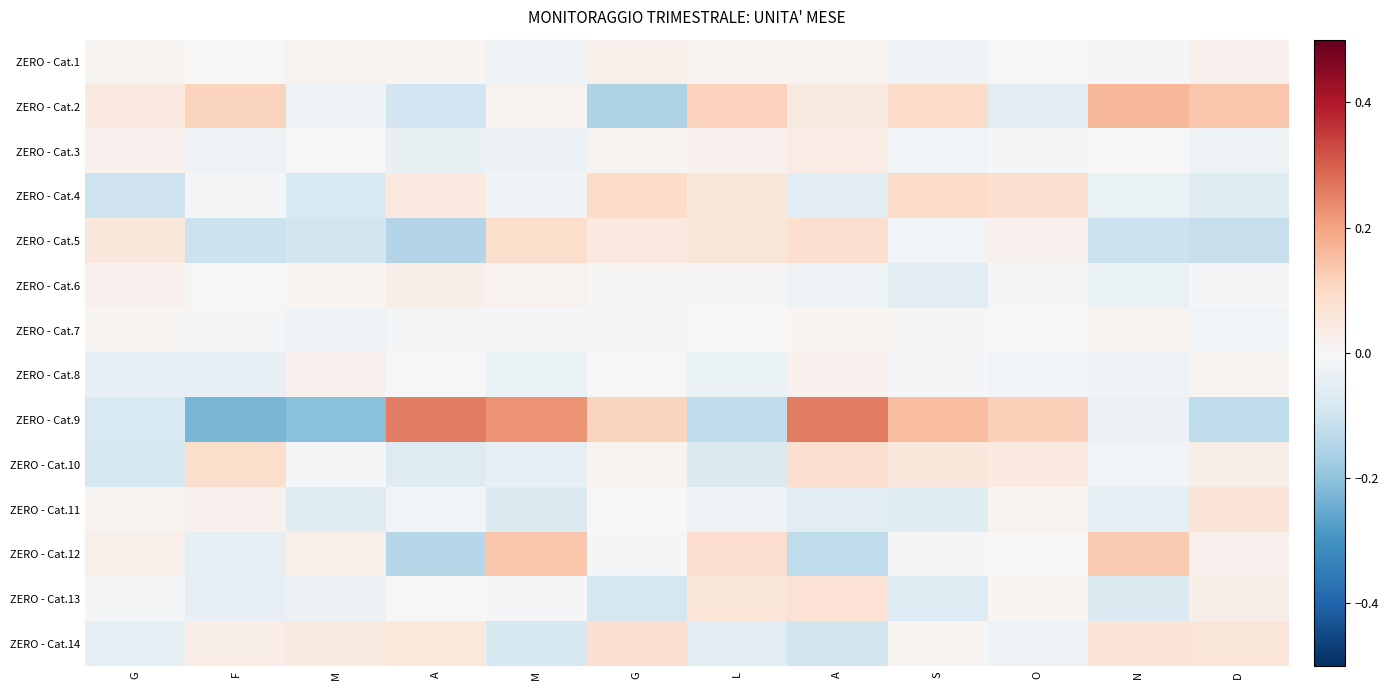

Reading right to left, extract all data points from this chart.

ZERO - Cat.1: D=0.0	N=-0.0	O=-0.0	S=-0.0	A=0.0	L=0.0	G=0.0	M=-0.0	A=0.0	M=0.0	F=-0.0	G=0.0
ZERO - Cat.2: D=0.1	N=0.2	O=-0.1	S=0.1	A=0.0	L=0.1	G=-0.2	M=0.0	A=-0.1	M=-0.0	F=0.1	G=0.1
ZERO - Cat.3: D=-0.0	N=-0.0	O=-0.0	S=-0.0	A=0.0	L=0.0	G=0.0	M=-0.0	A=-0.0	M=-0.0	F=-0.0	G=0.0
ZERO - Cat.4: D=-0.1	N=-0.0	O=0.1	S=0.1	A=-0.1	L=0.1	G=0.1	M=-0.0	A=0.0	M=-0.1	F=-0.0	G=-0.1
ZERO - Cat.5: D=-0.1	N=-0.1	O=0.0	S=-0.0	A=0.1	L=0.1	G=0.0	M=0.1	A=-0.1	M=-0.1	F=-0.1	G=0.1
ZERO - Cat.6: D=-0.0	N=-0.0	O=-0.0	S=-0.1	A=-0.0	L=0.0	G=0.0	M=0.0	A=0.0	M=0.0	F=-0.0	G=0.0
ZERO - Cat.7: D=-0.0	N=0.0	O=-0.0	S=0.0	A=0.0	L=0.0	G=0.0	M=-0.0	A=-0.0	M=-0.0	F=-0.0	G=0.0
ZERO - Cat.8: D=0.0	N=-0.0	O=-0.0	S=-0.0	A=0.0	L=-0.0	G=0.0	M=-0.0	A=-0.0	M=0.0	F=-0.0	G=-0.0
ZERO - Cat.9: D=-0.1	N=-0.0	O=0.1	S=0.2	A=0.3	L=-0.1	G=0.1	M=0.2	A=0.3	M=-0.2	F=-0.2	G=-0.1
ZERO - Cat.10: D=0.0	N=-0.0	O=0.0	S=0.1	A=0.1	L=-0.1	G=0.0	M=-0.0	A=-0.1	M=-0.0	F=0.1	G=-0.1
ZERO - Cat.11: D=0.1	N=-0.0	O=0.0	S=-0.1	A=-0.1	L=-0.0	G=-0.0	M=-0.1	A=-0.0	M=-0.1	F=0.0	G=0.0
ZERO - Cat.12: D=0.0	N=0.1	O=-0.0	S=-0.0	A=-0.1	L=0.1	G=-0.0	M=0.1	A=-0.1	M=0.0	F=-0.0	G=0.0
ZERO - Cat.13: D=0.0	N=-0.1	O=0.0	S=-0.1	A=0.1	L=0.1	G=-0.1	M=-0.0	A=0.0	M=-0.0	F=-0.0	G=-0.0
ZERO - Cat.14: D=0.1	N=0.1	O=-0.0	S=0.0	A=-0.1	L=-0.1	G=0.1	M=-0.1	A=0.1	M=0.0	F=0.0	G=-0.0